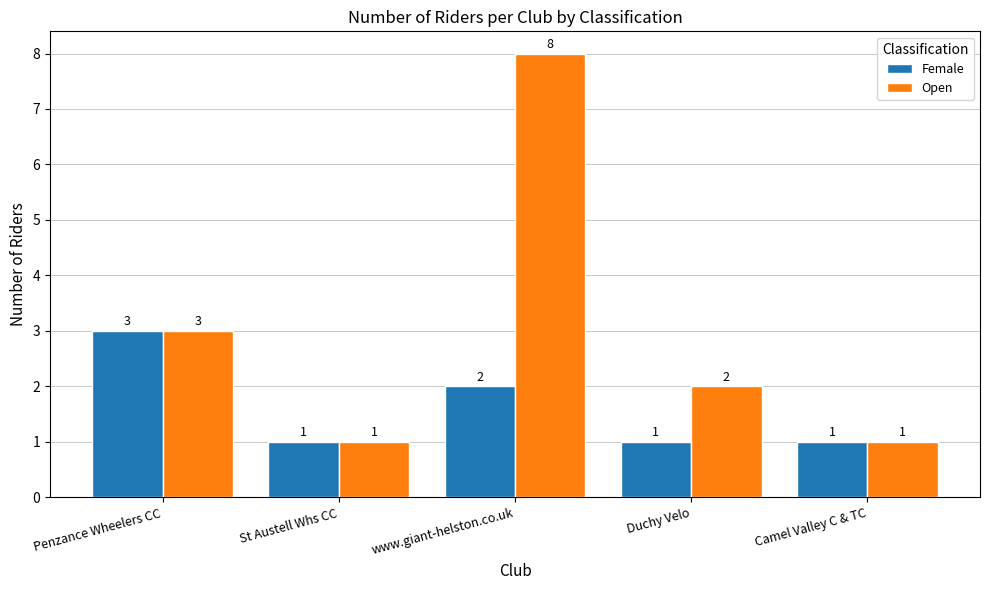

Which series has the widest spread of values?

Open